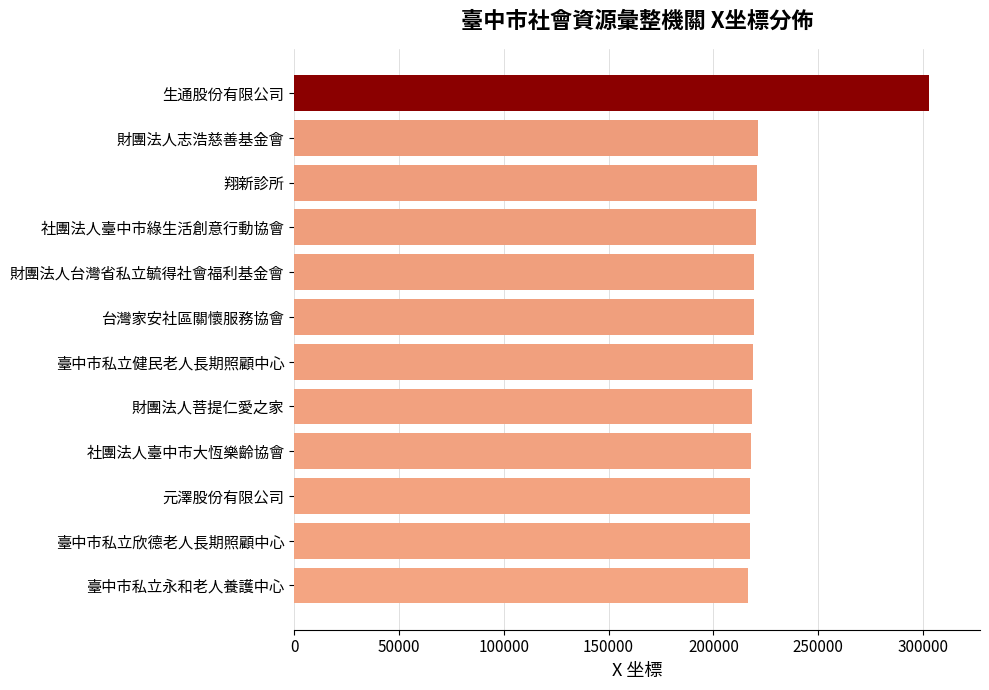

The value at 臺中市私立永和老人養護中心 is 216351.2. True or false?

True